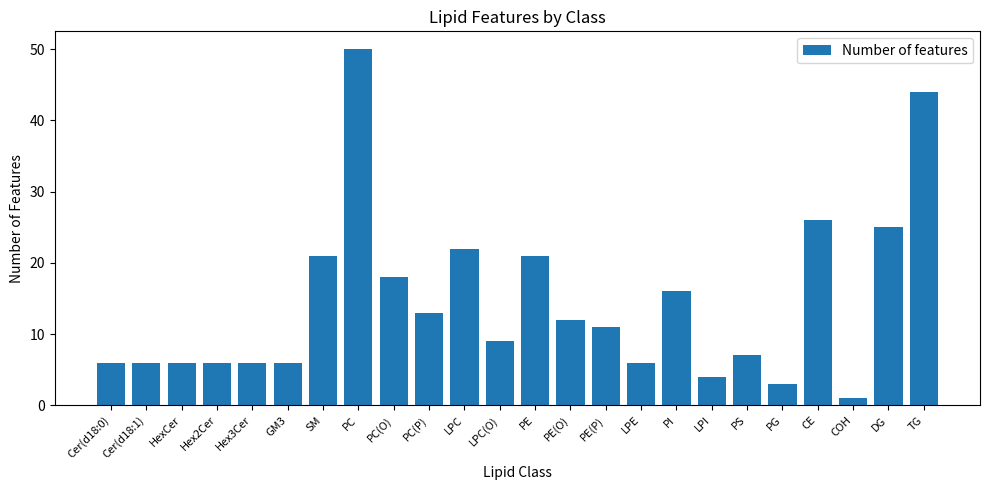

What is the sum of the values at PC and PE(O)?

62